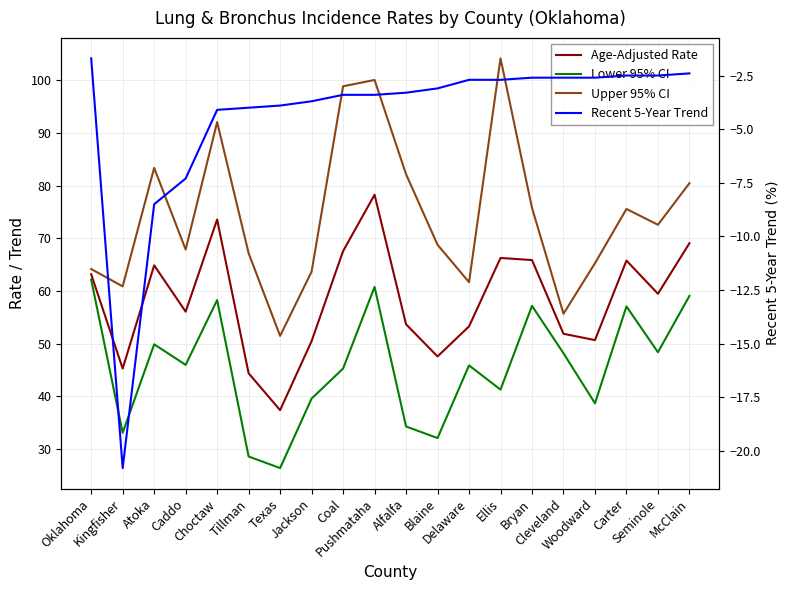

Count the number of data series in this chart.

4